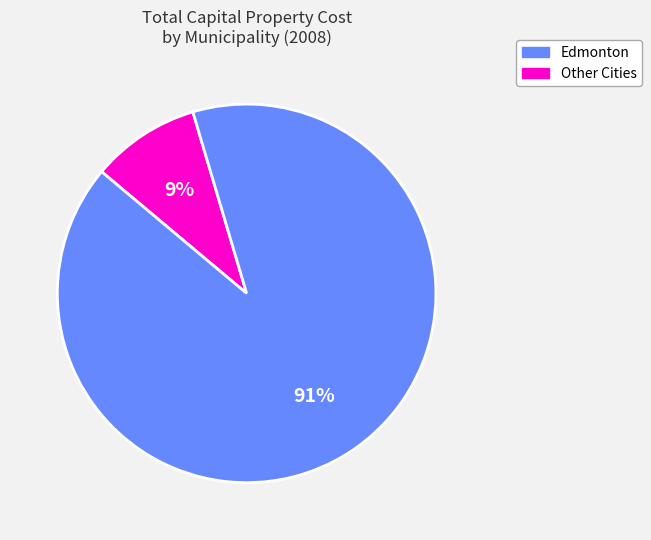

Is there a majority slice in this chart?

Yes